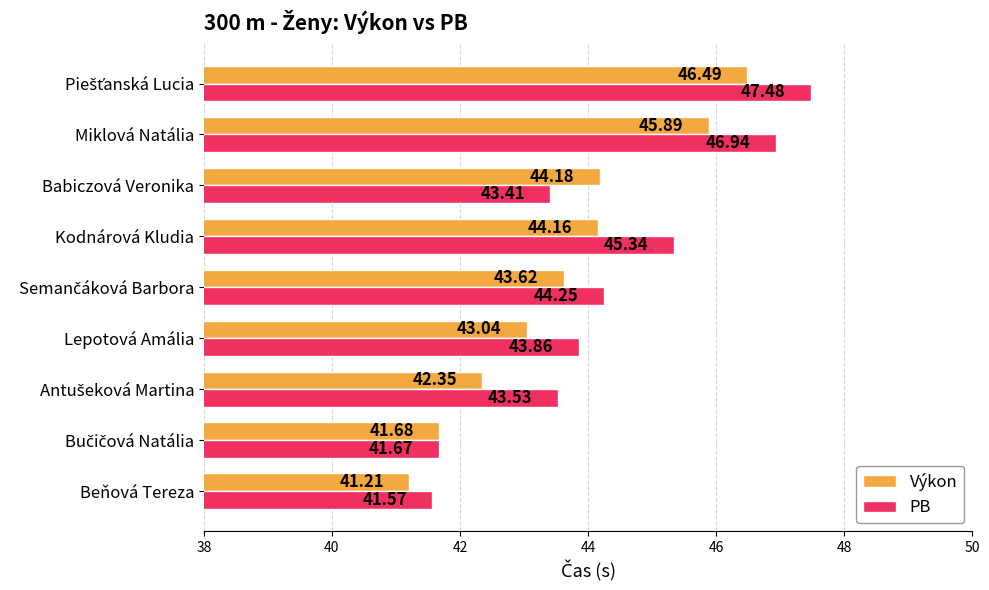

What is the average value of the Výkon series?

43.6